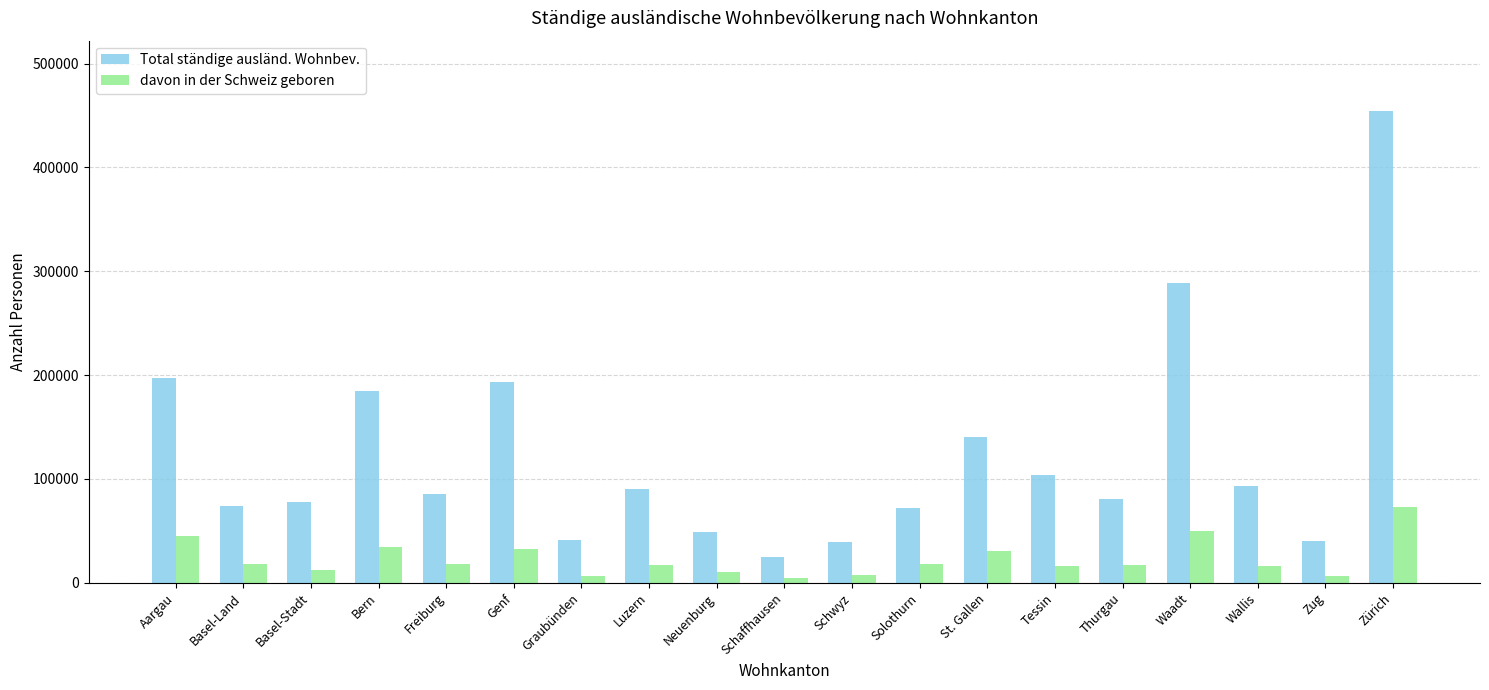

What position from the right is St. Gallen?

7